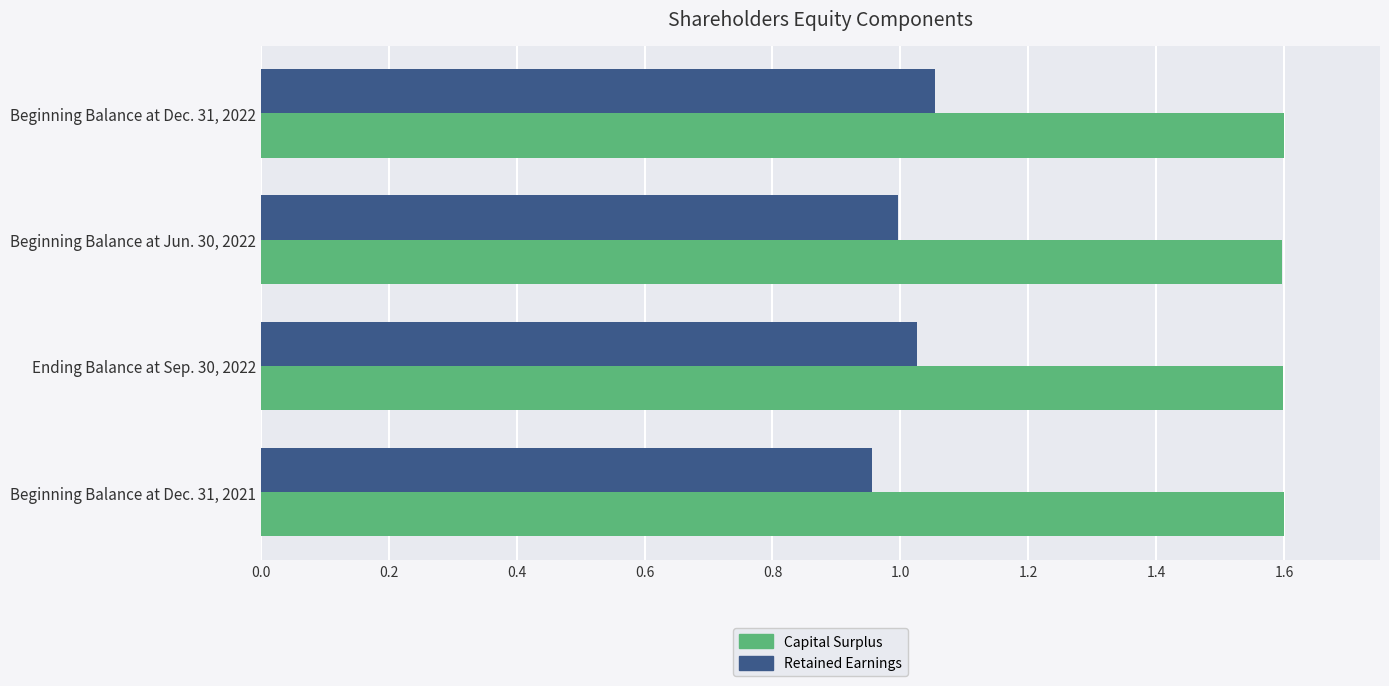

What is the difference between the highest and lowest values at Beginning Balance at Dec. 31, 2022?

0.5